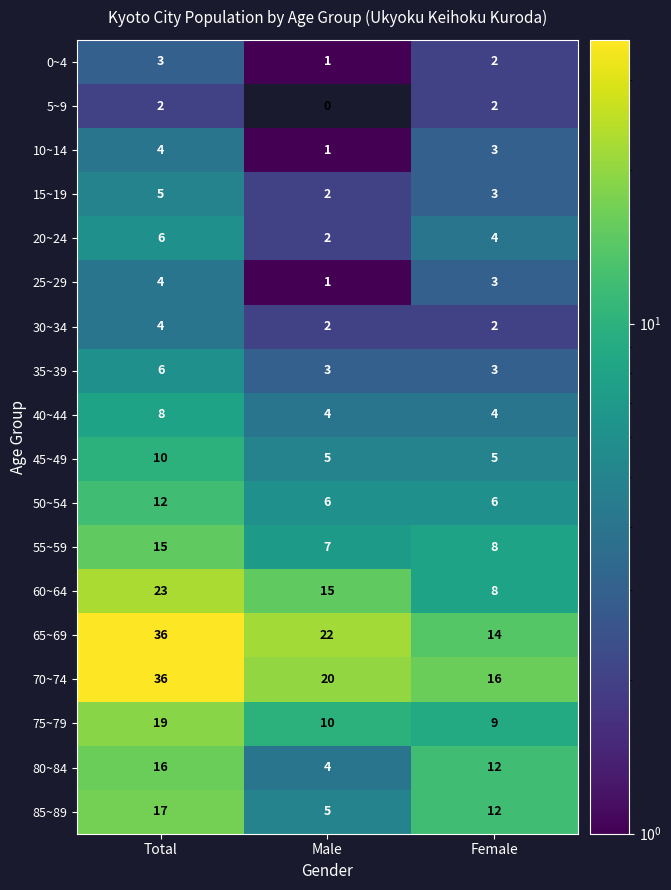

Count the 40~44 values in the range 4 to 8.

3